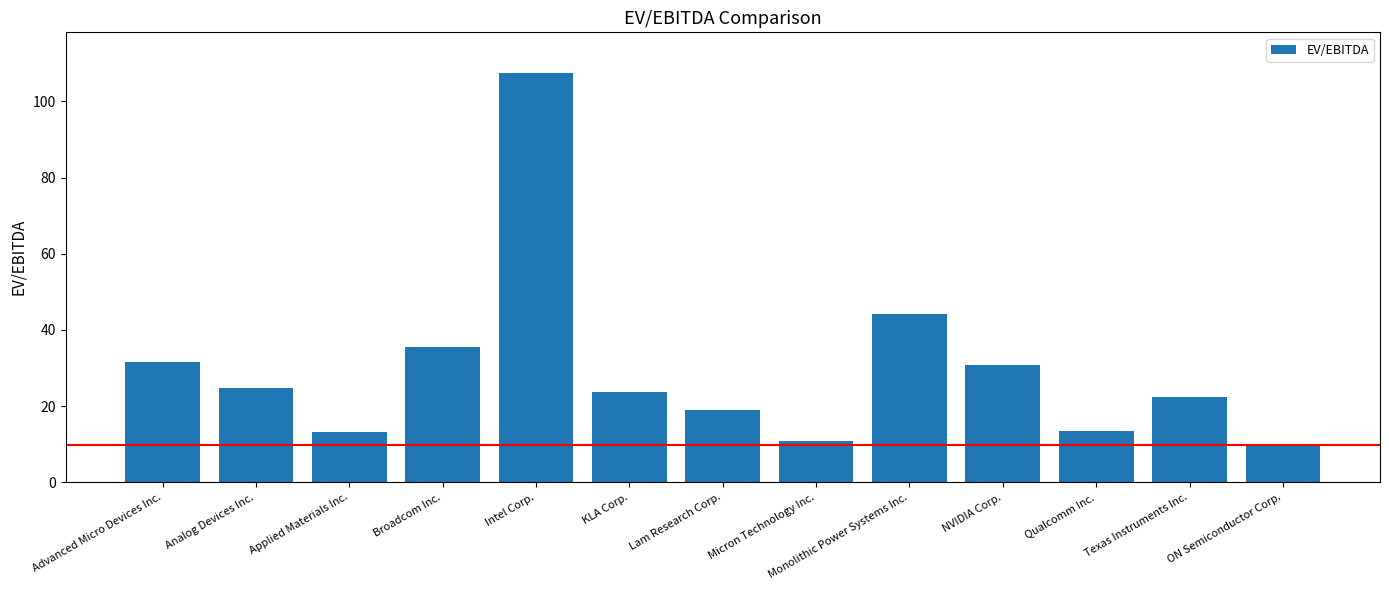

What position from the left is ON Semiconductor Corp.?

13